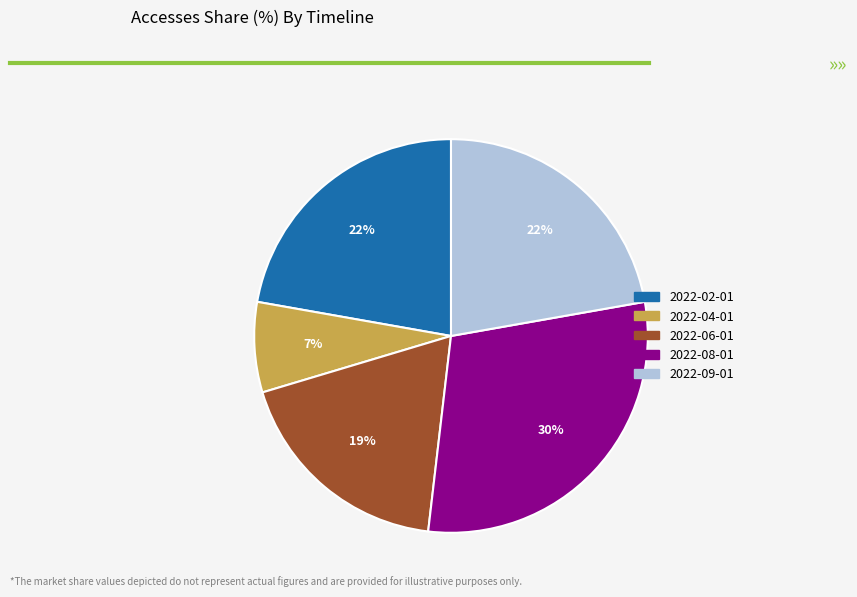

Which slice is the largest?

2022-08-01